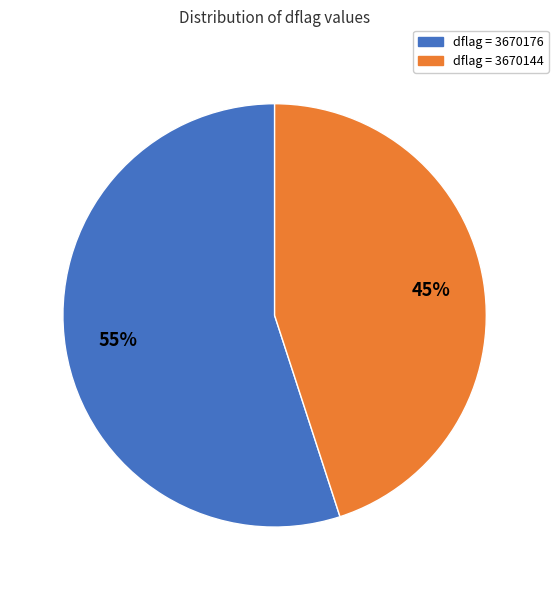

To the nearest percent, what is the average slice percentage?

50%